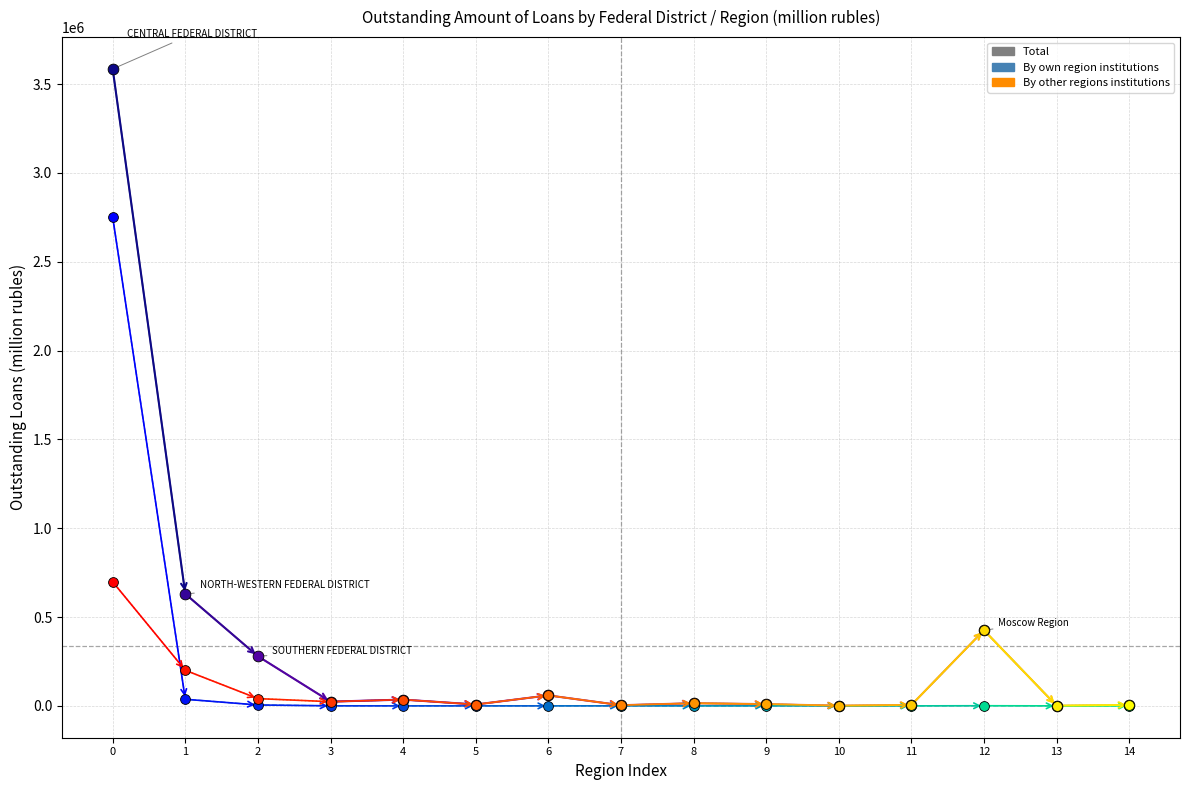

Is the value of By other regions institutions at 14 greater than the value of Total at 3?

No